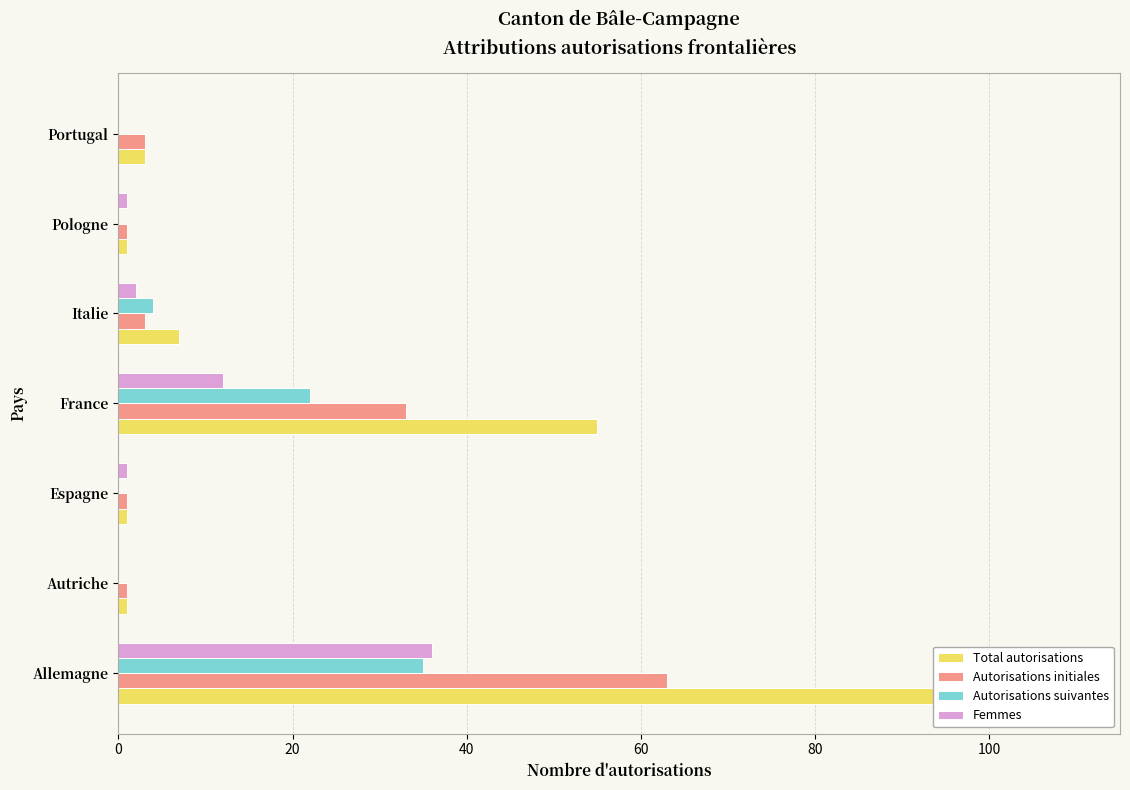

Reading right to left, what are all the values shown in this chart?

Total autorisations: 3	1	7	55	1	1	98
Autorisations initiales: 3	1	3	33	1	1	63
Autorisations suivantes: 0	0	4	22	0	0	35
Femmes: 0	1	2	12	1	0	36